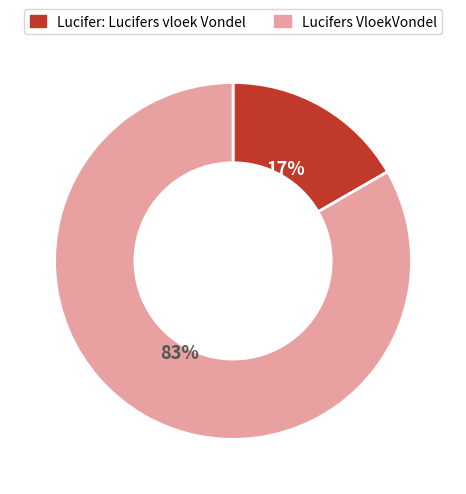

Do Lucifer: Lucifers vloek Vondel and Lucifers VloekVondel together represent more than half of the pie?

Yes